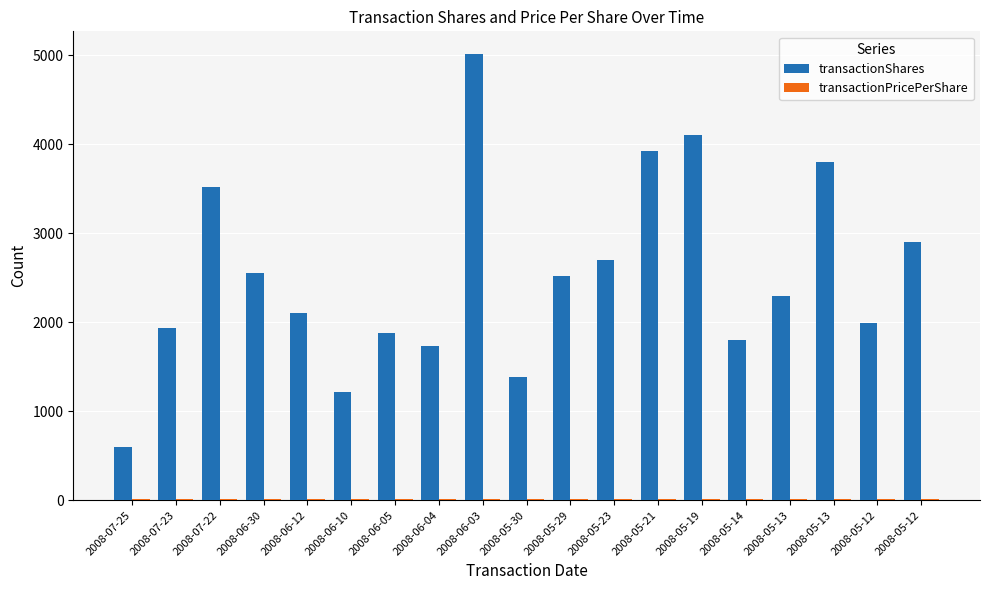

Between 2008-05-30 and 2008-06-10, which is larger?

2008-05-30